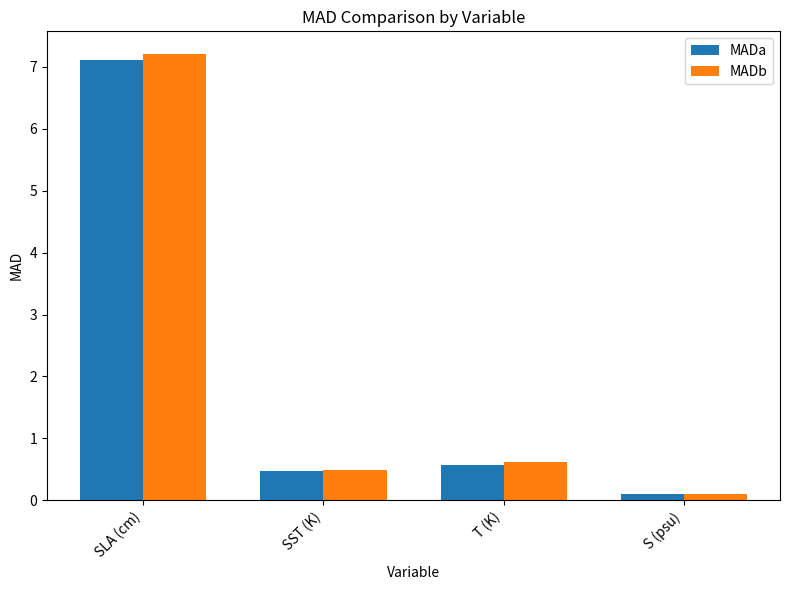

What is the average value of the MADa series?

2.1